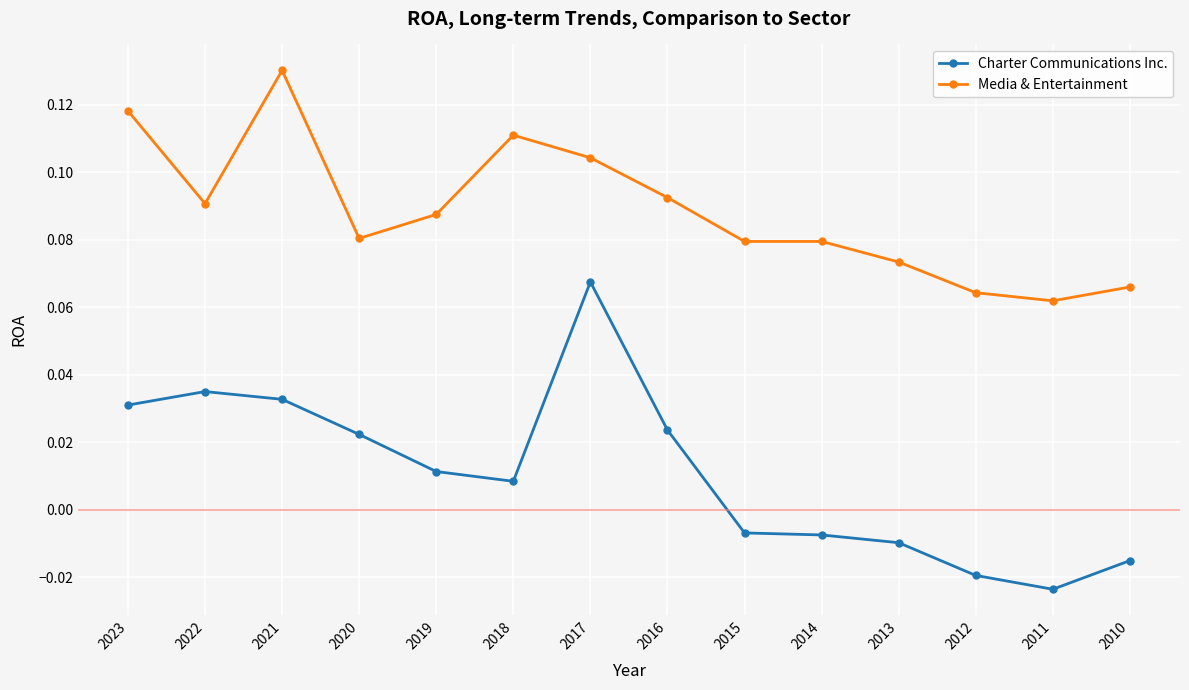

True or false: Media & Entertainment has more than 1 interior local peaks.

True